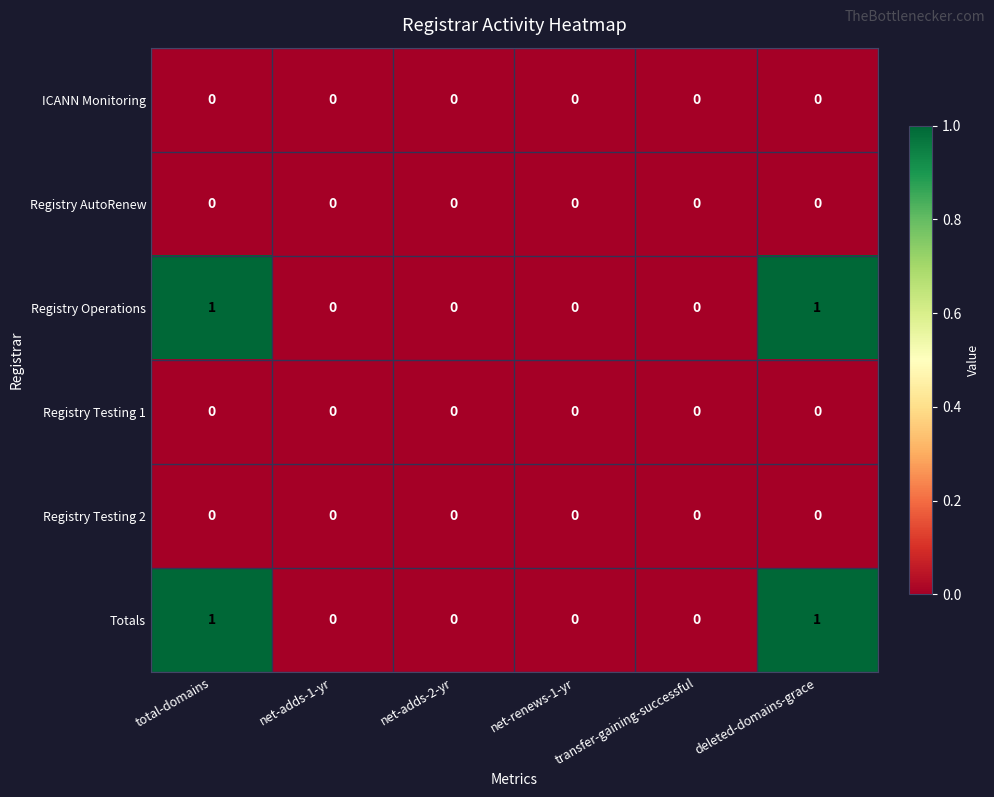

The Registry Testing 2 series shows 0 at net-renews-1-yr. True or false?

True